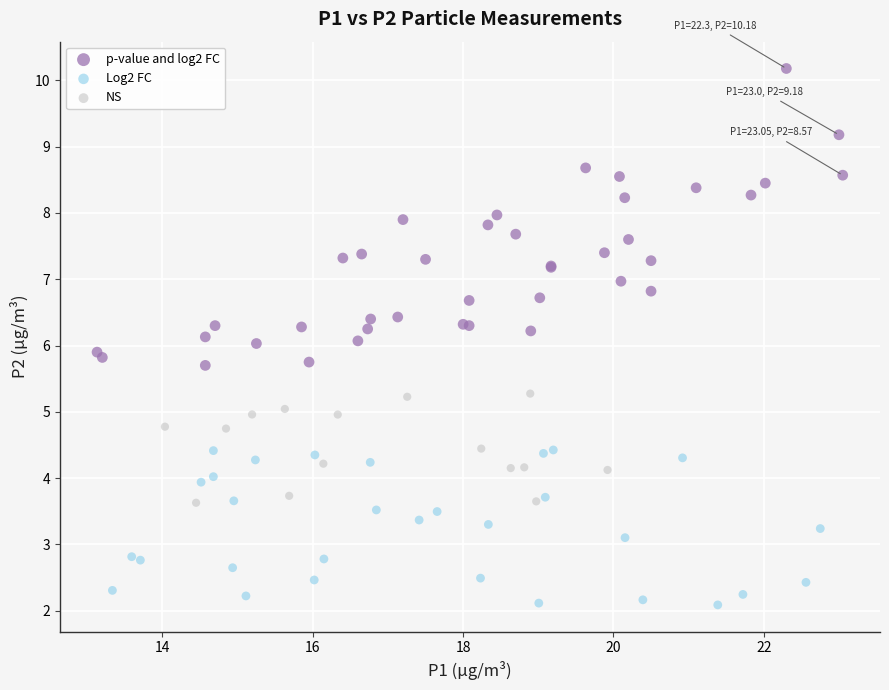

Which series reaches the minimum Y coordinate?

Log2 FC